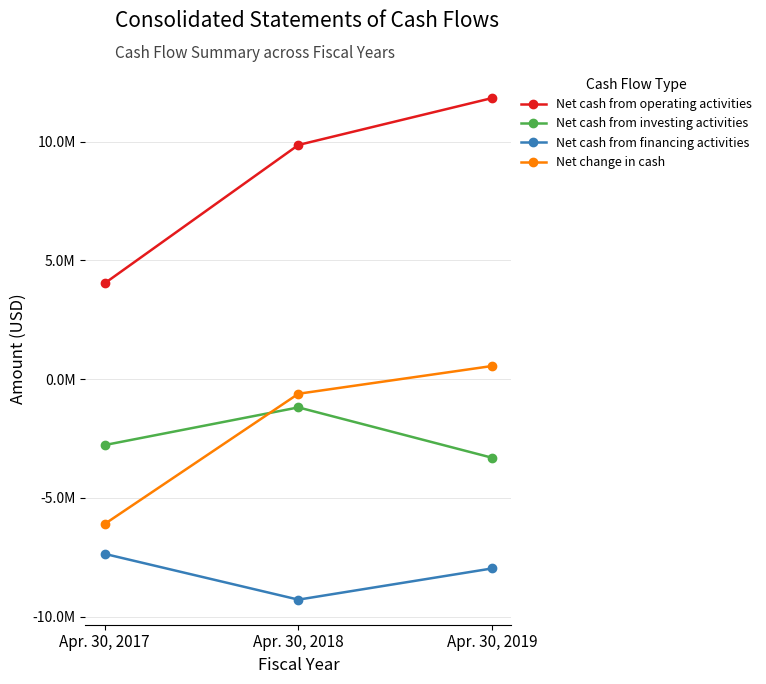

Which series has the largest range (max minus min)?

Net cash from operating activities